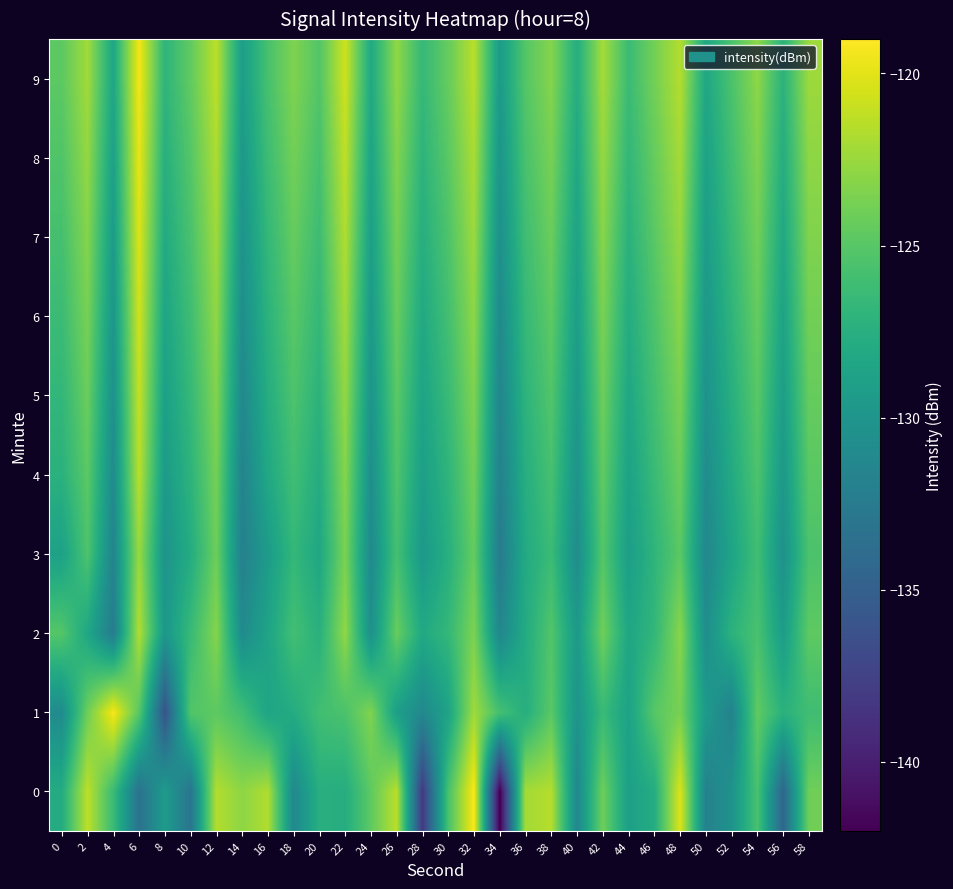

What is the total value across all series at 14?

-1294.6